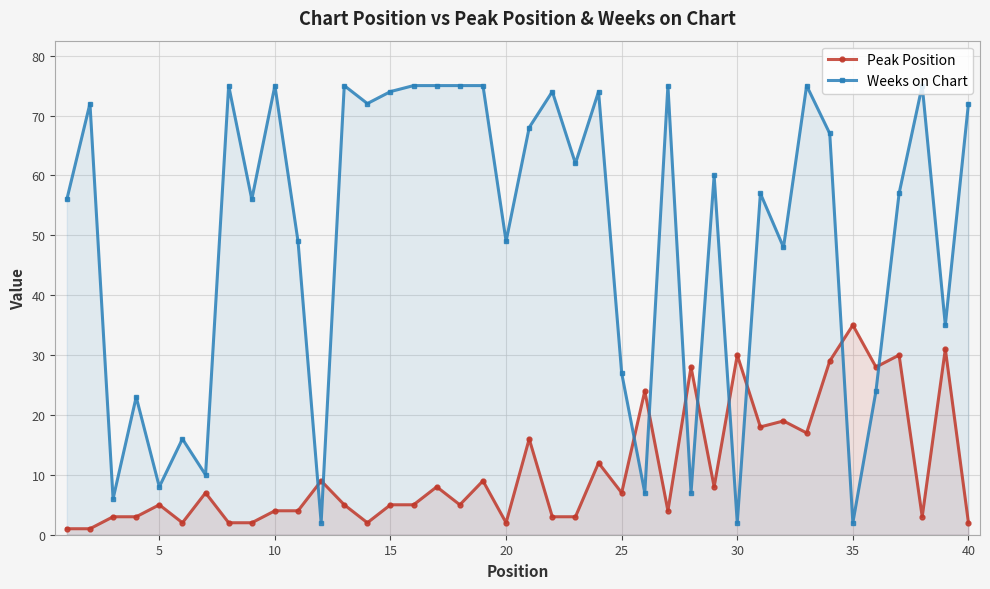

What is the difference between the second highest and second lowest values in the Peak Position series?

30